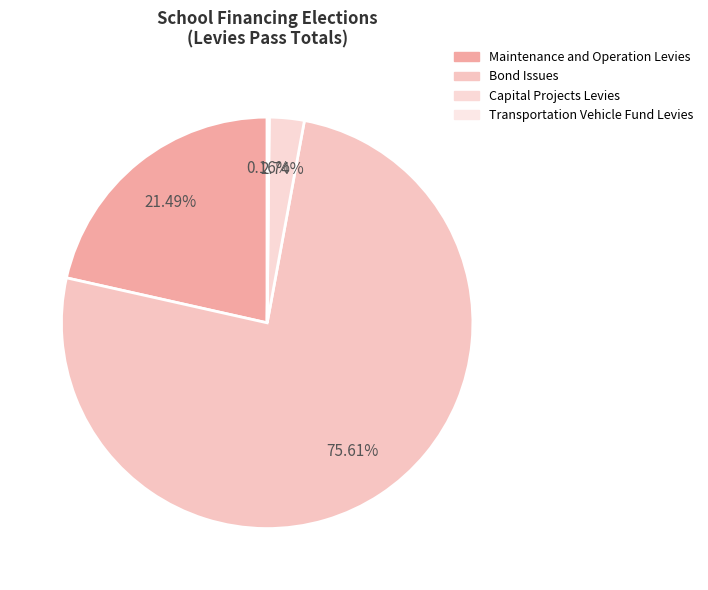

To the nearest percent, what is the difference between the largest and smallest slice percentages?

75%